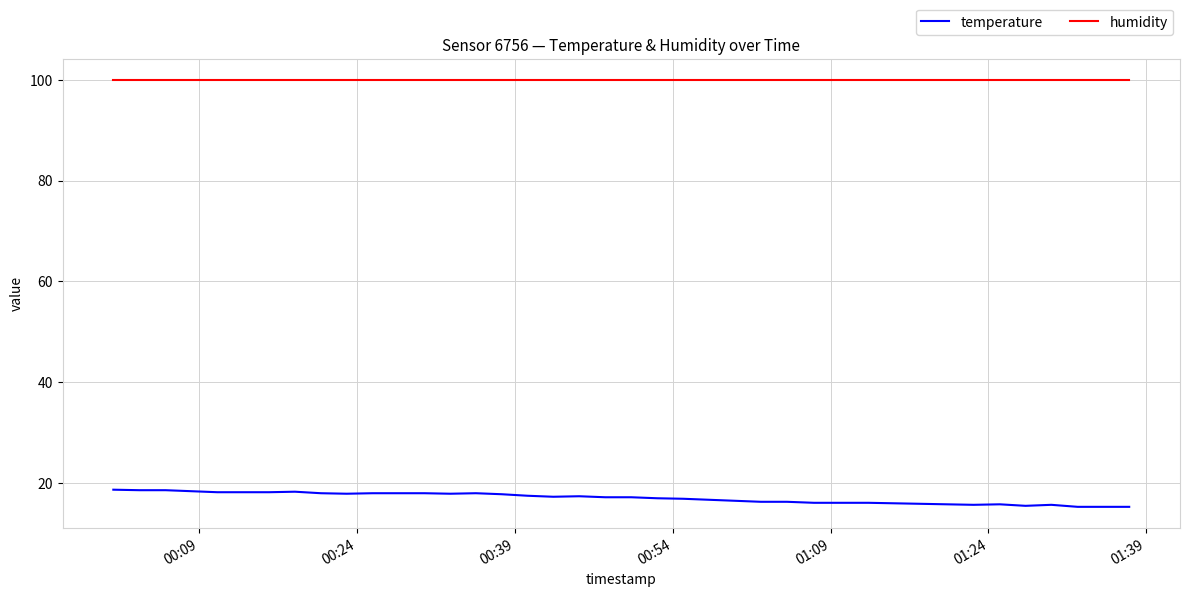

True or false: humidity and temperature intersect in this chart.

False